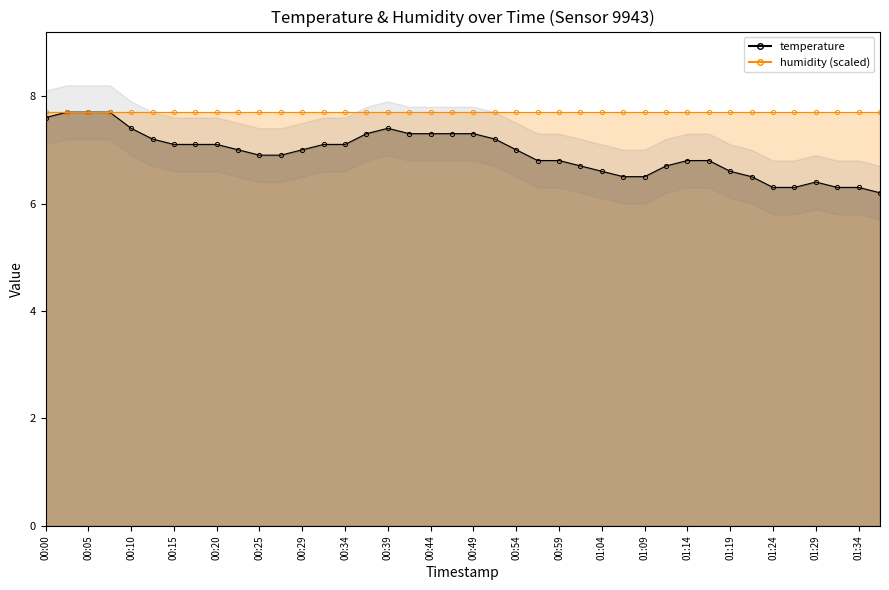

How many data points are less than 7?

19